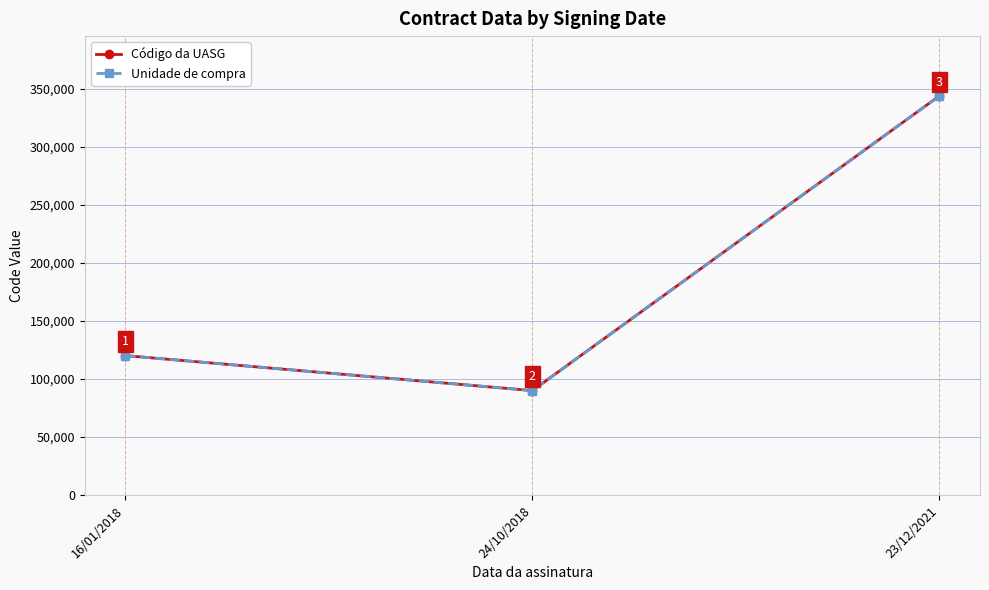

Is this an area chart (filled region under the line)?

No